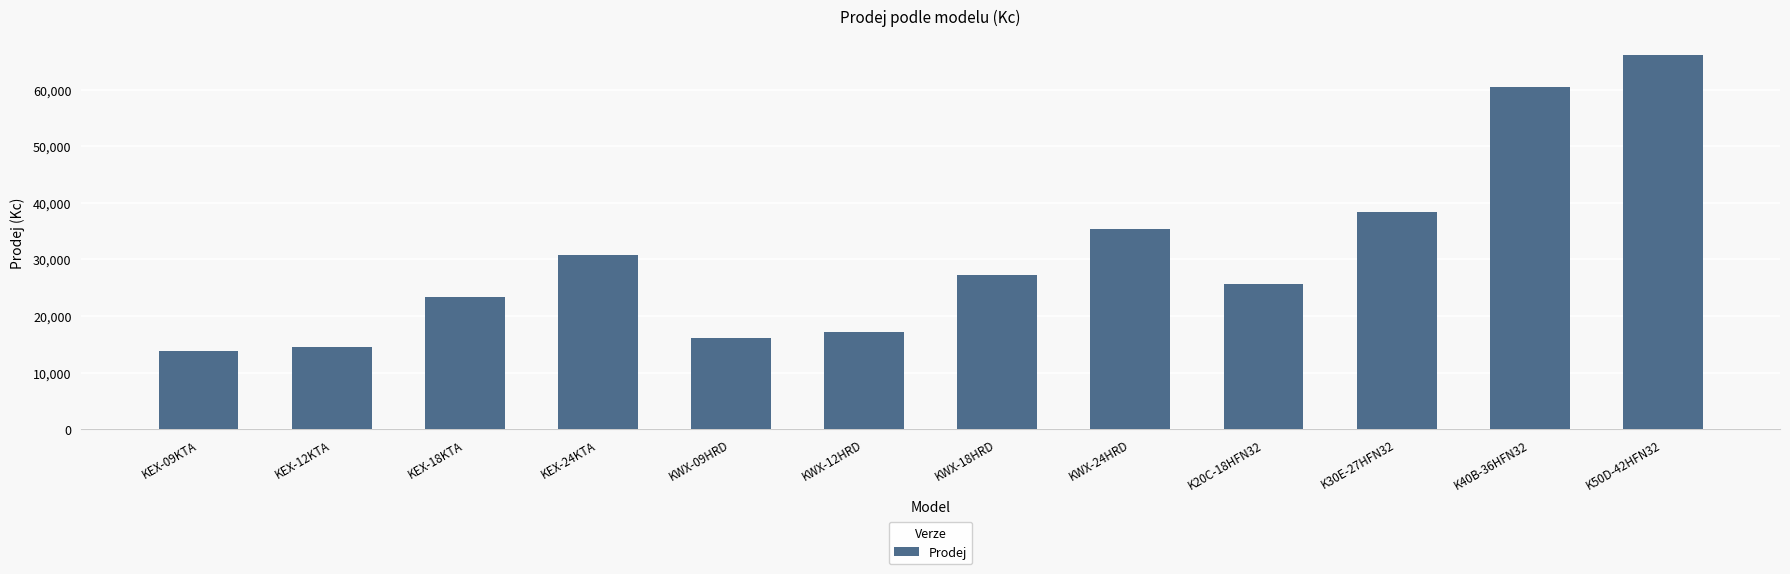

Which category has the lowest value across all series?

KEX-09KTA